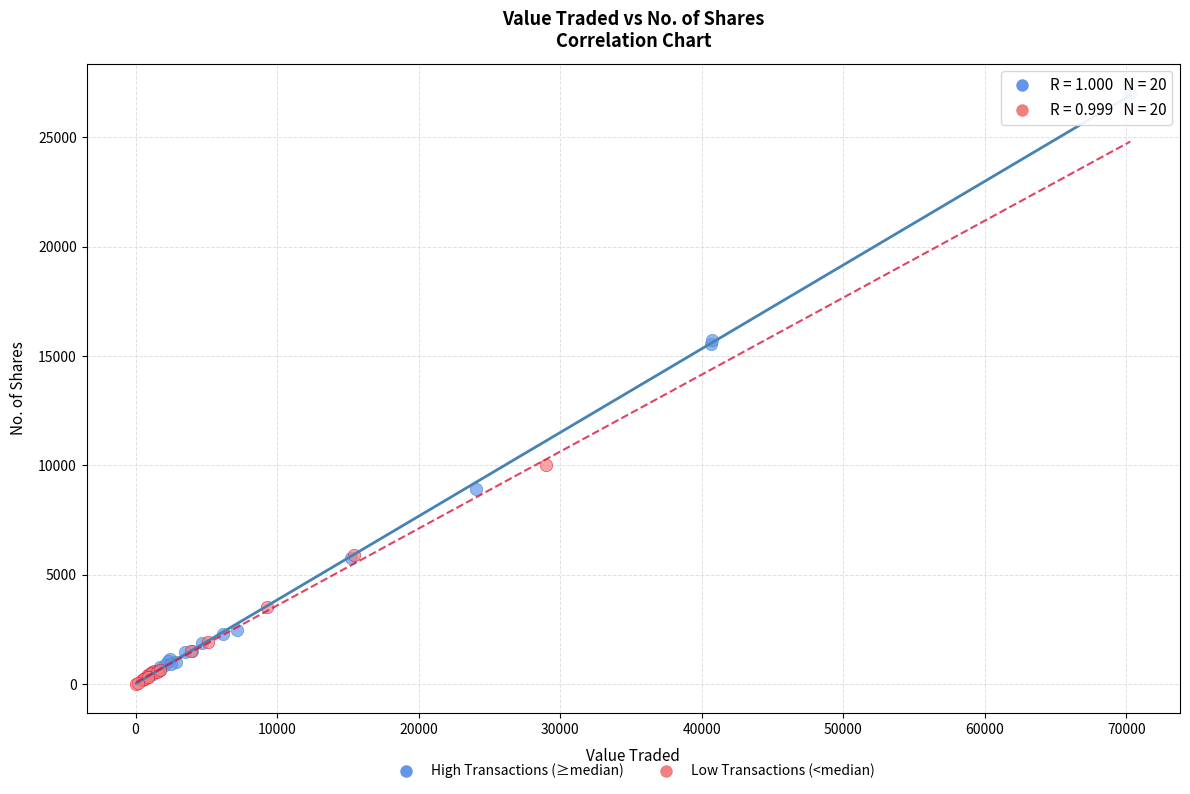

Which series has the largest Y range (max minus min)?

High Transactions (≥median)